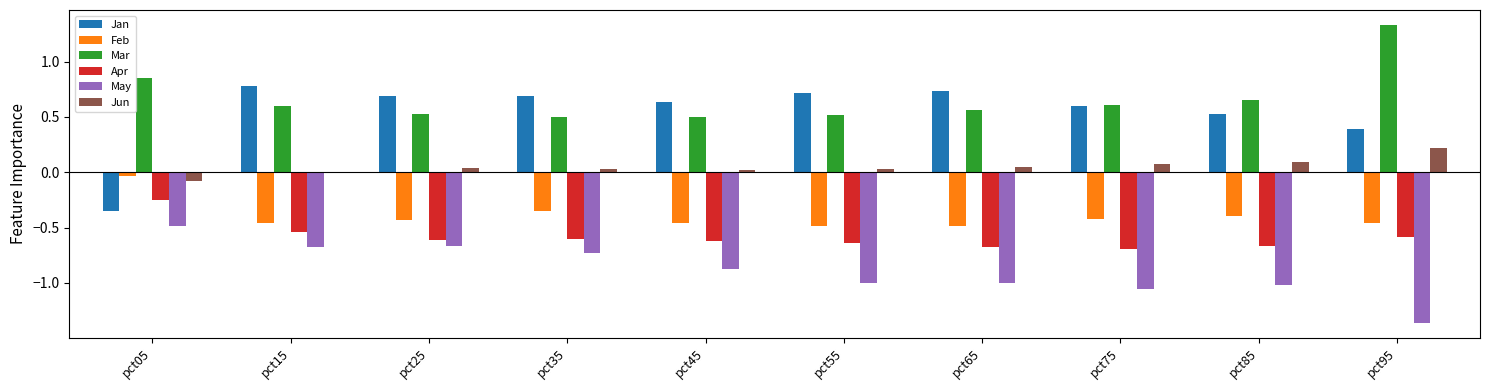

Is the value of Jan at pct05 greater than the value of Apr at pct85?

Yes